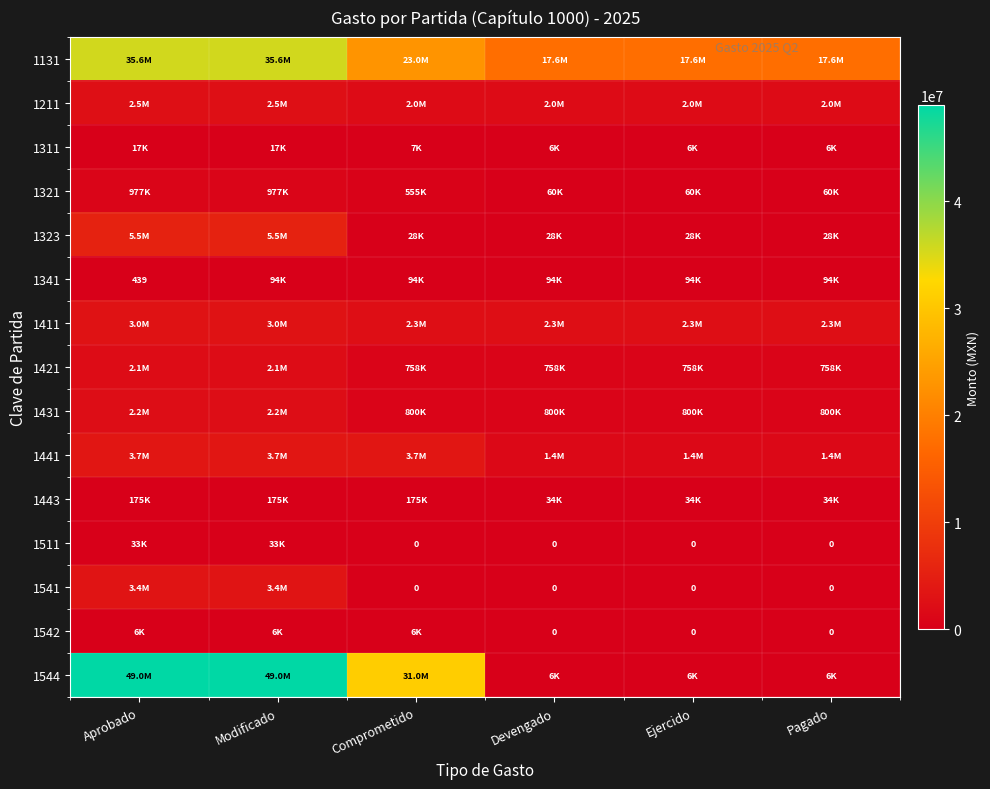

Read the 1211 value at Pagado.

1958200.0